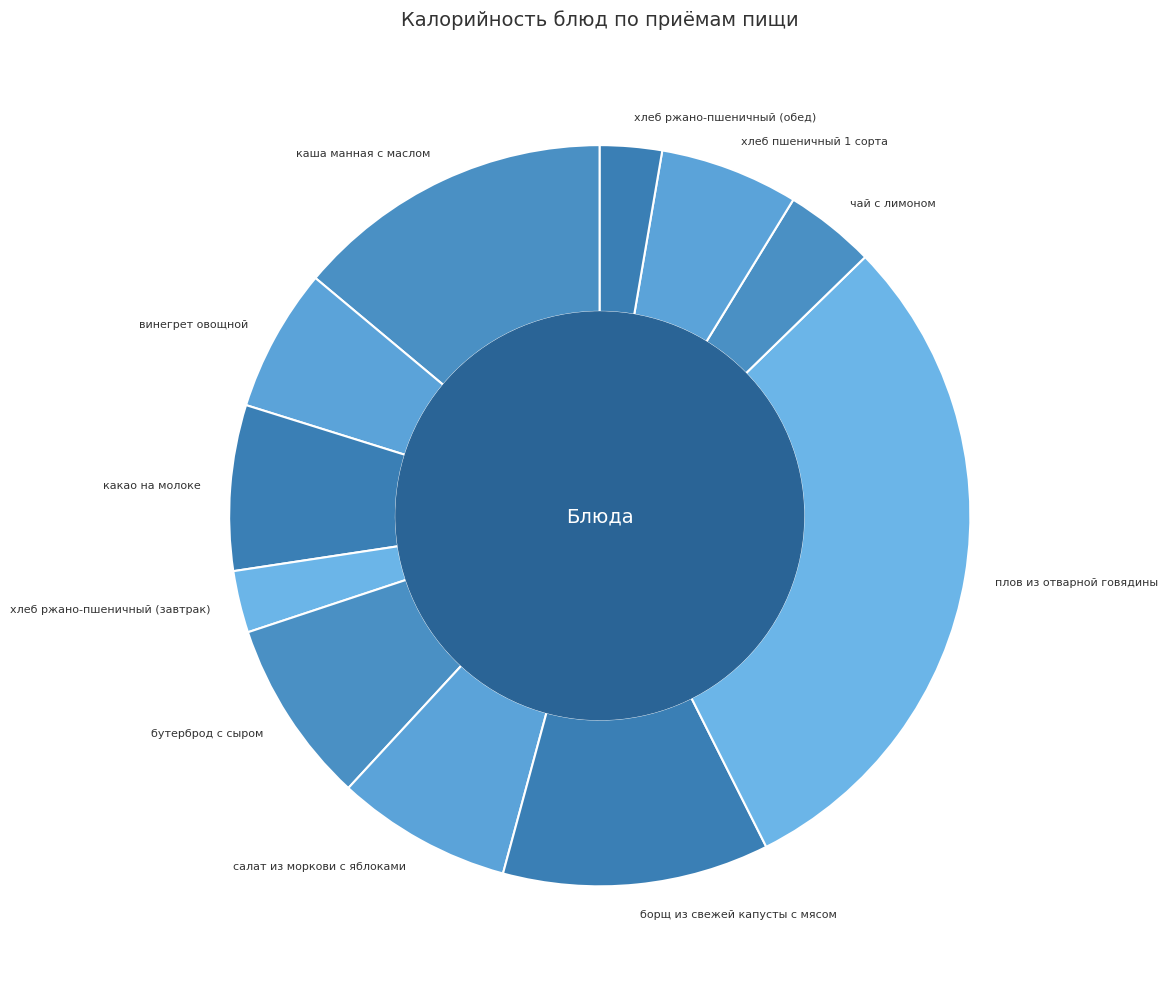

Combined, do борщ из свежей капусты с мясом and хлеб ржано-пшеничный (обед) account for over 50%?

No